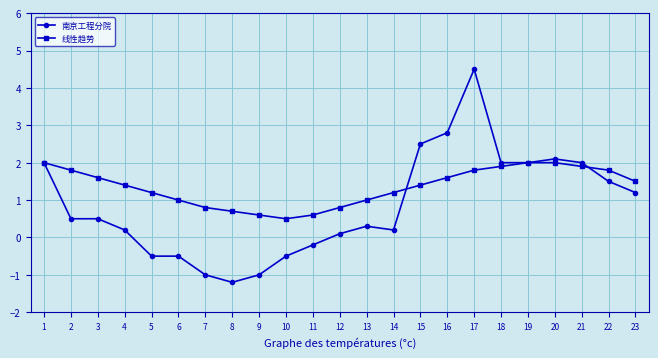

Rank the series by their maximum value, from lowest to highest.

线性趋势, 南京工程分院